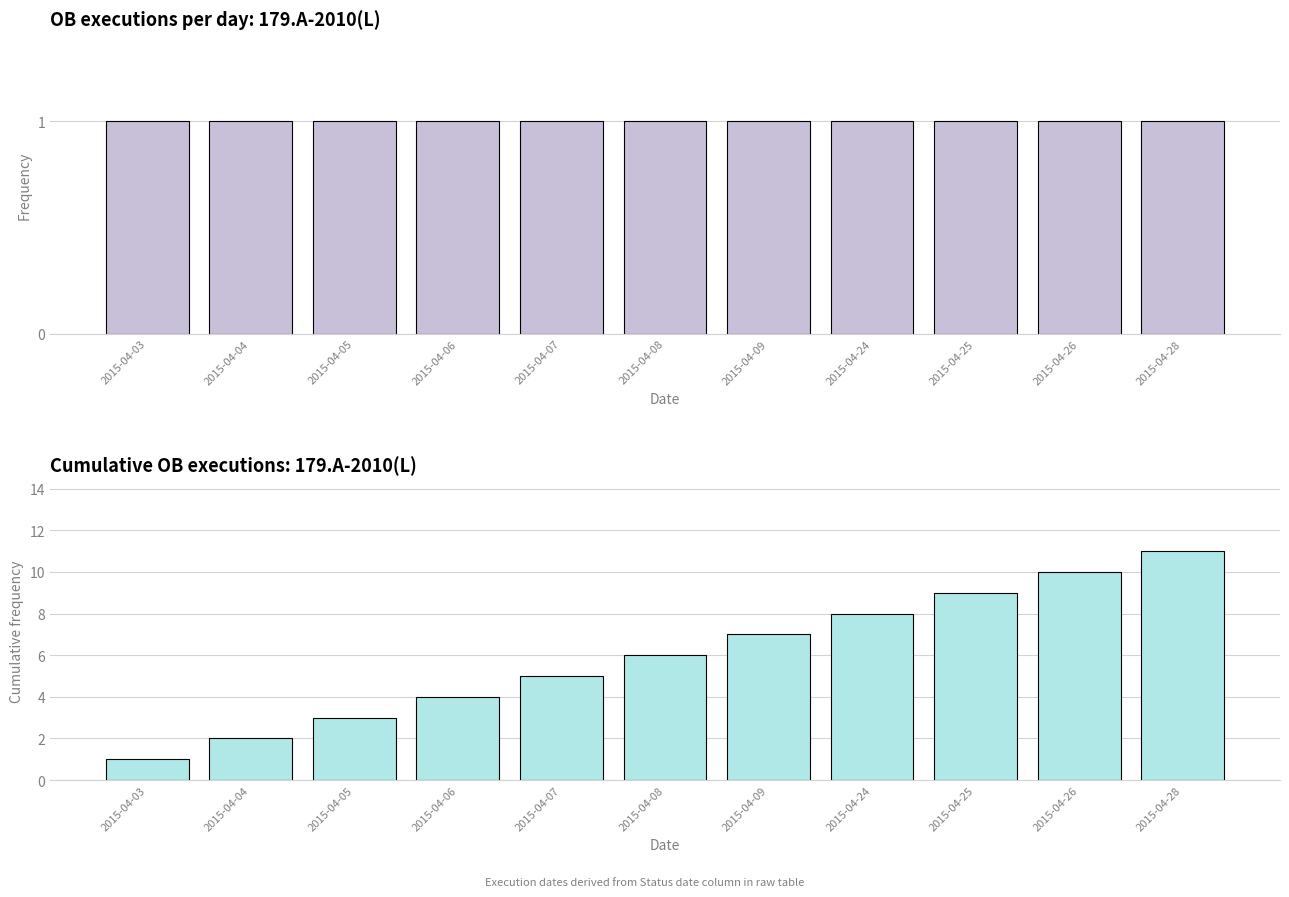

What is the value of the Cumulative Count bar at the 9th from the left?

9